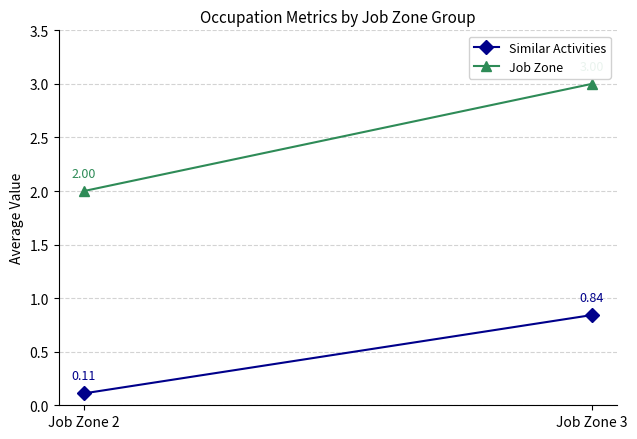

What is the value of the Similar Activities point at the 2nd from the left?

0.8